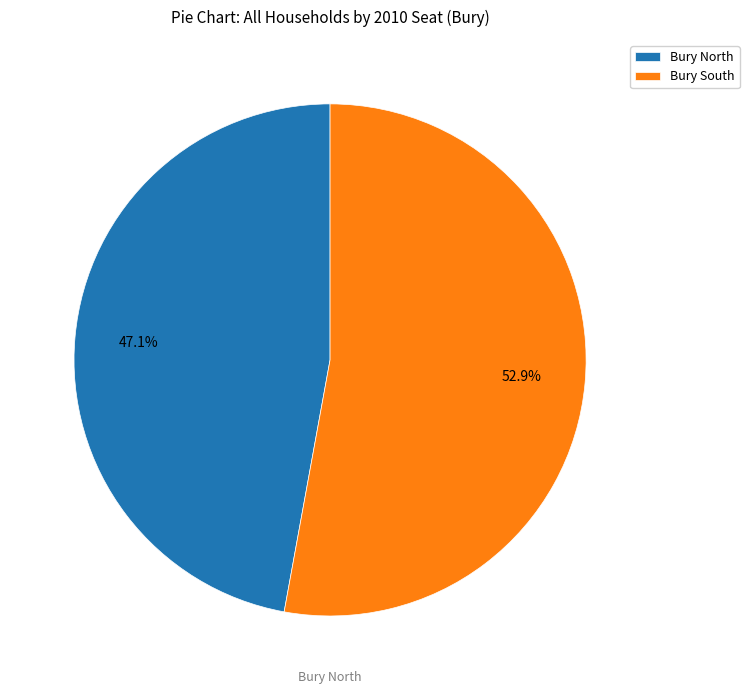

Is there any slice that represents more than half of the pie?

Yes